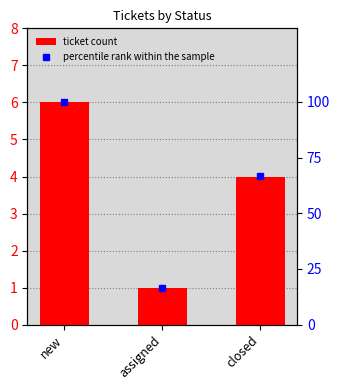

Between closed and assigned, which is larger?

closed